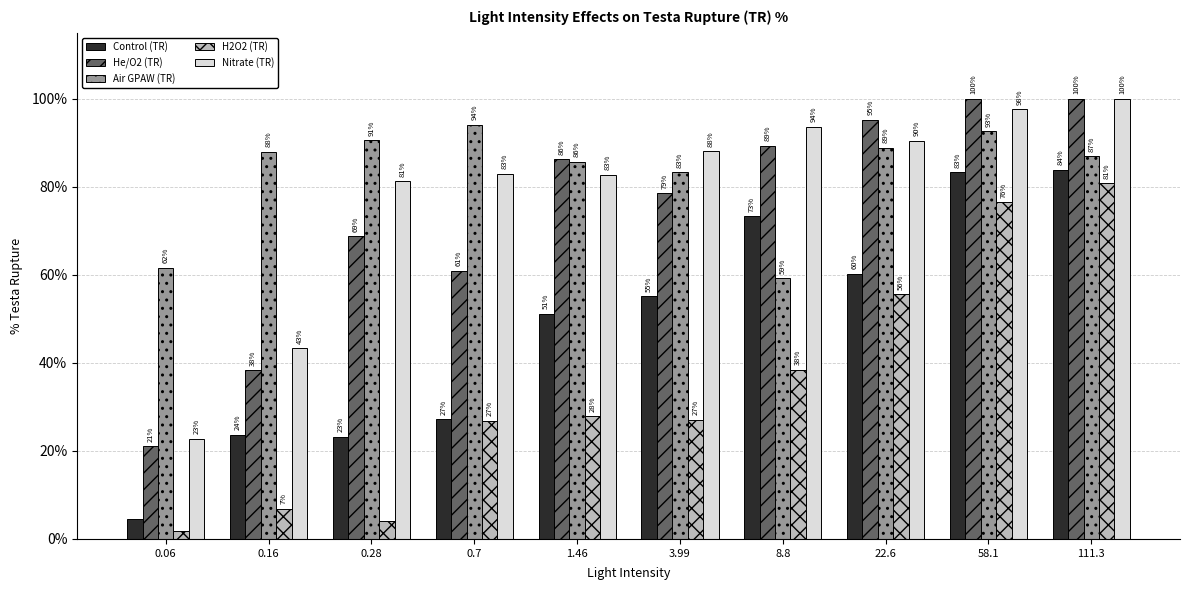

At which category is the sum across all series the highest?

111.3